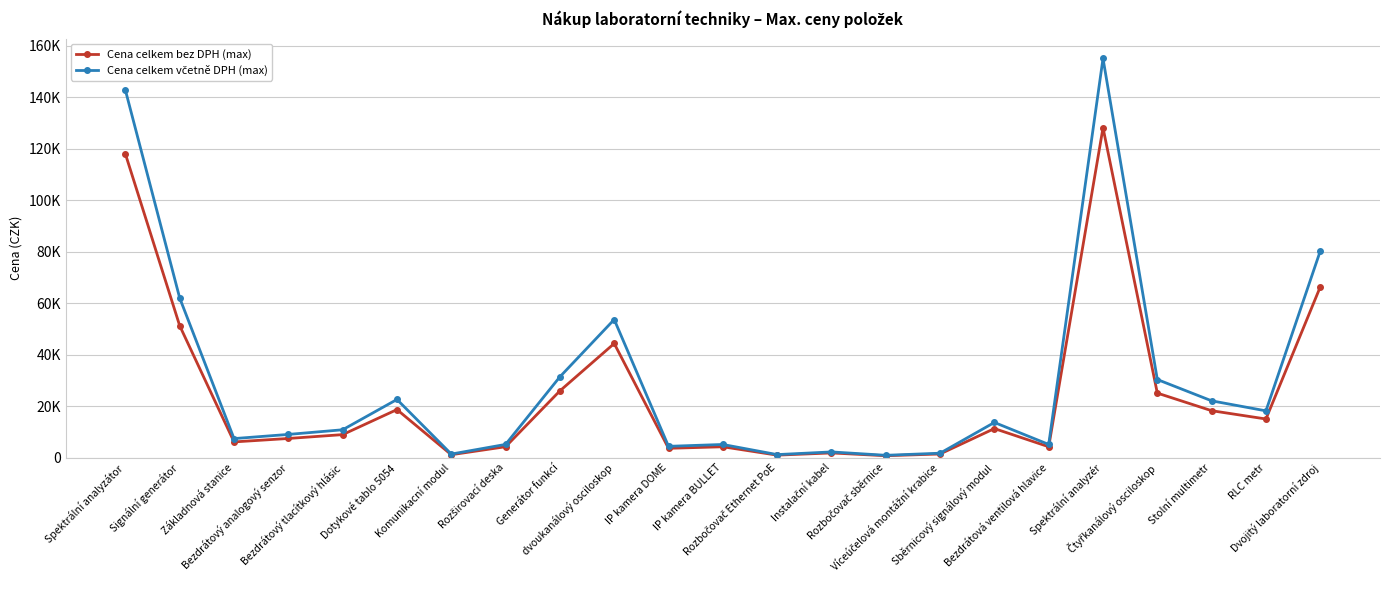

Rank the series by their average value, from highest to lowest.

Cena celkem včetně DPH (max), Cena celkem bez DPH (max)